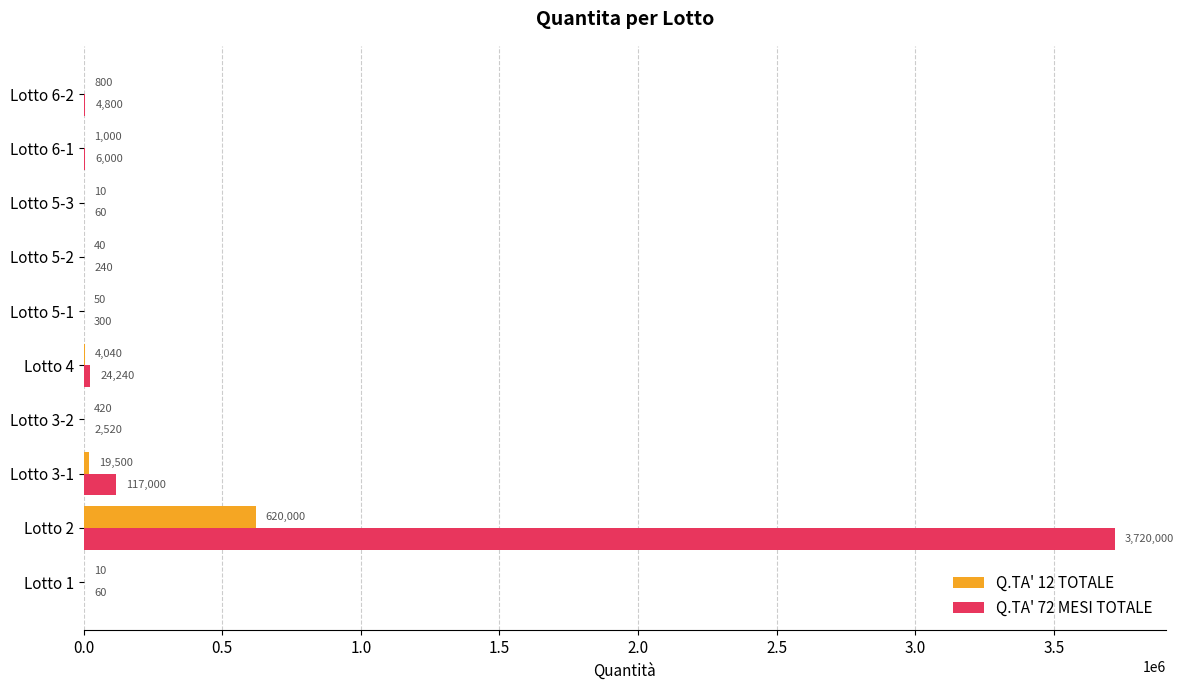

What is the sum of all Q.TA' 12 TOTALE values?

645870